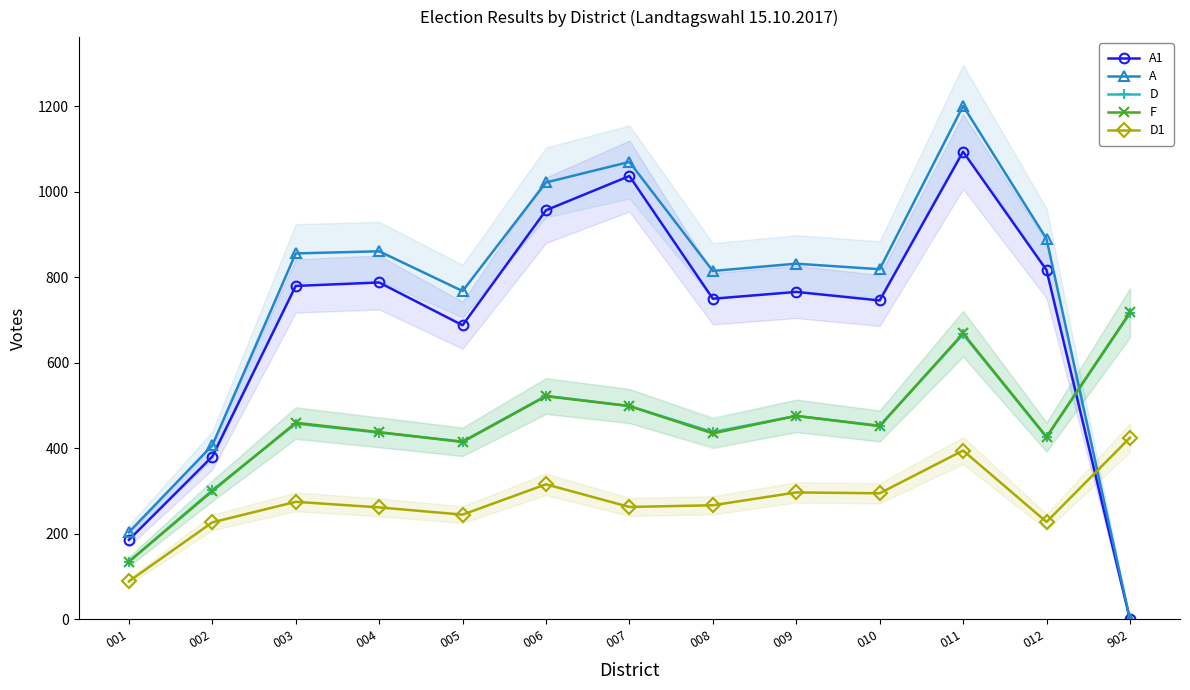

Count the number of categories in the chart.

13